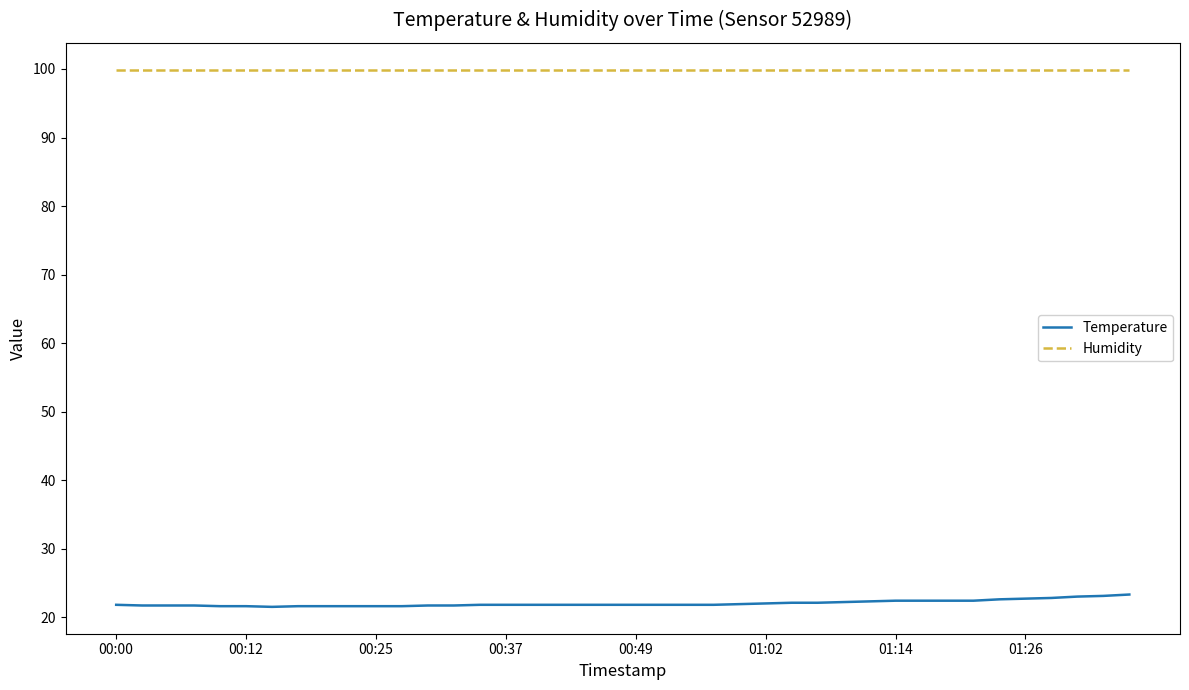

What is the minimum value for Humidity?

99.9